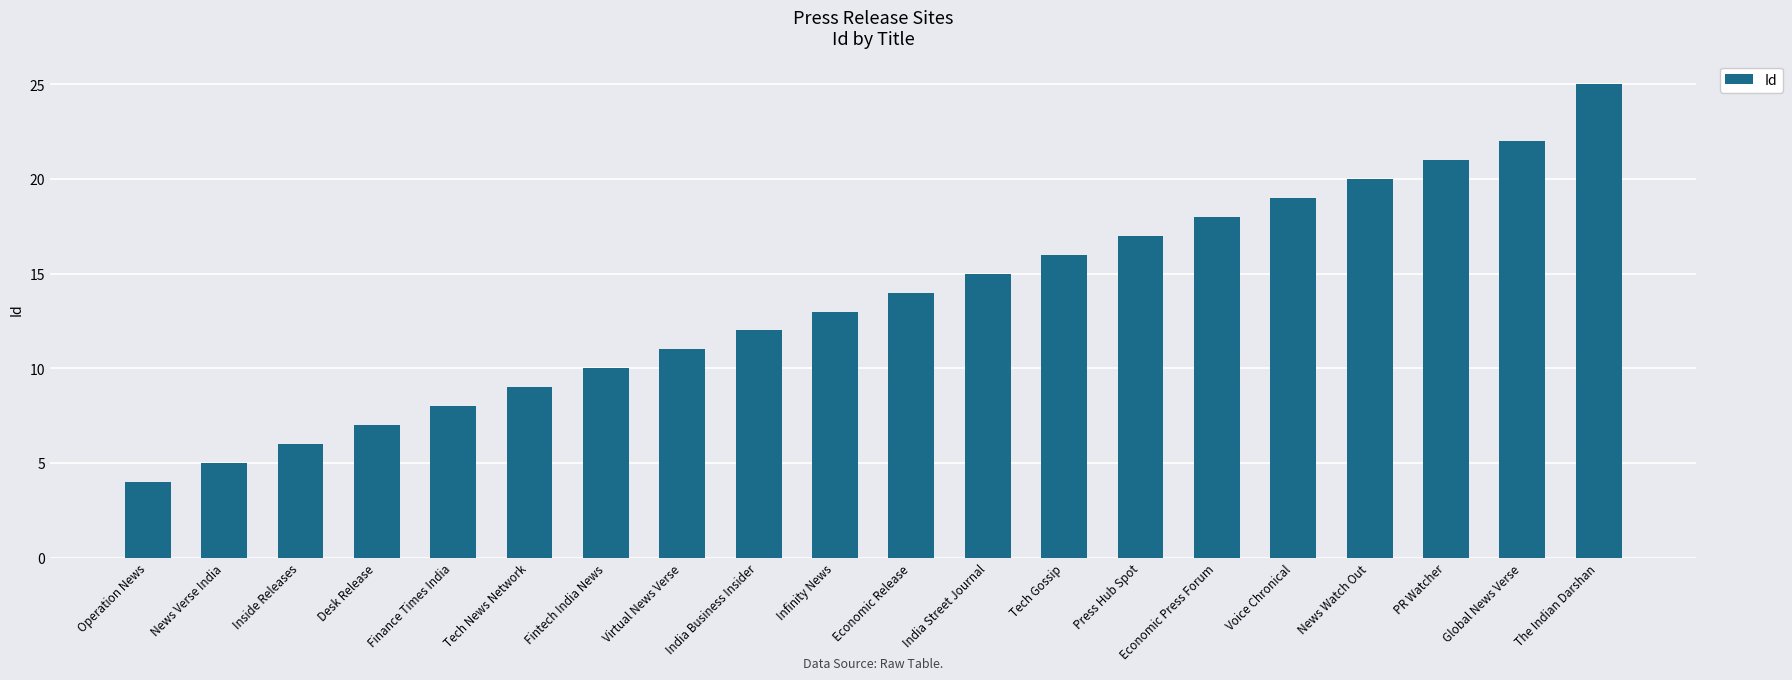

Which category has the highest value across all series?

The Indian Darshan